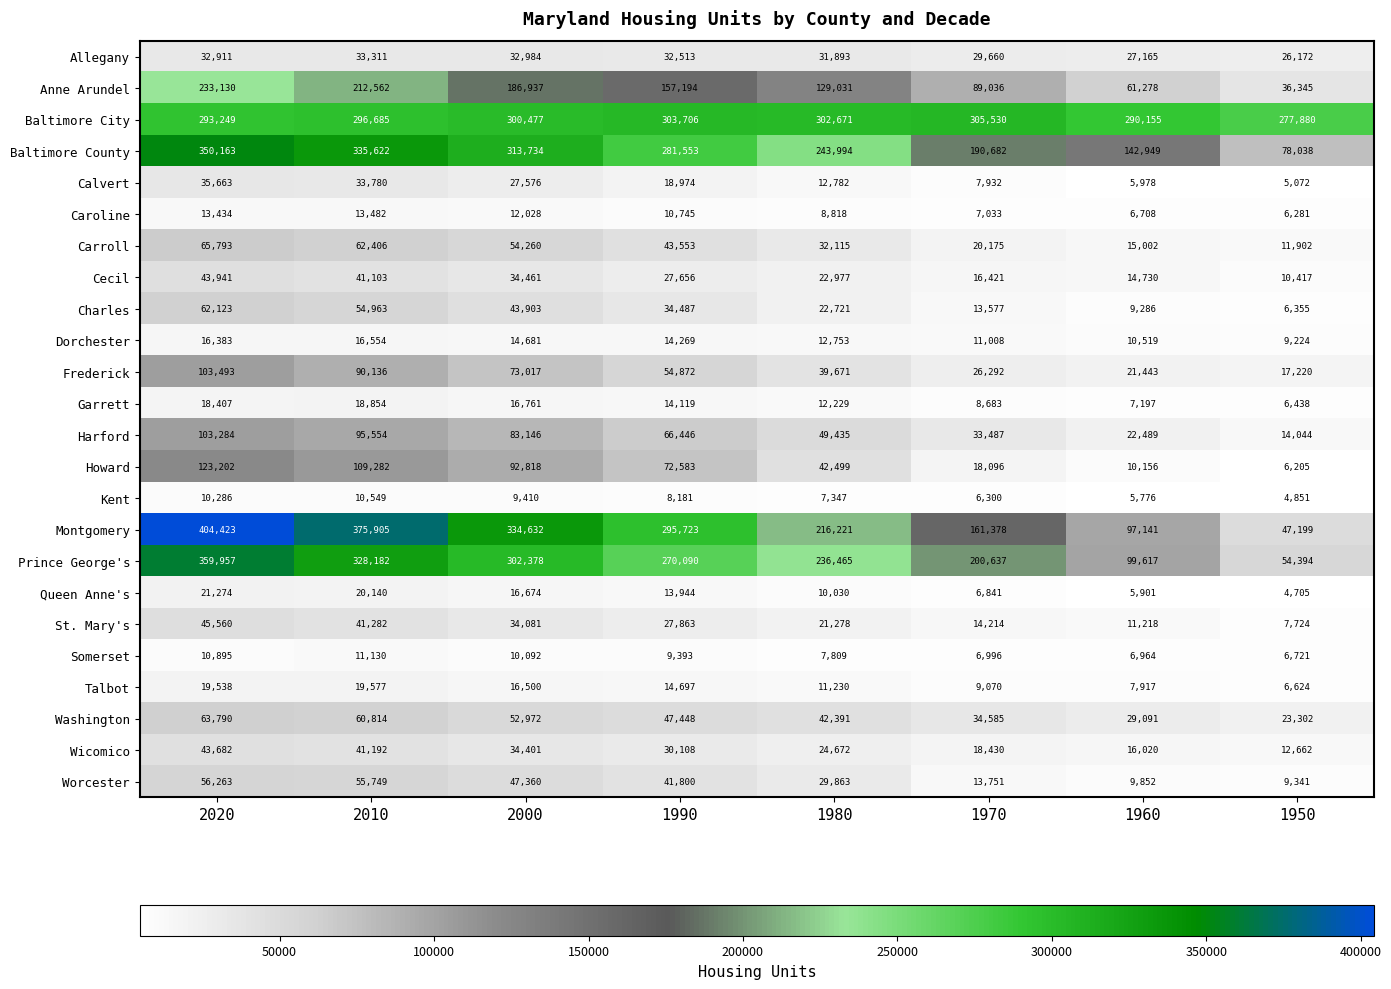

How many distinct data groups are displayed?

24